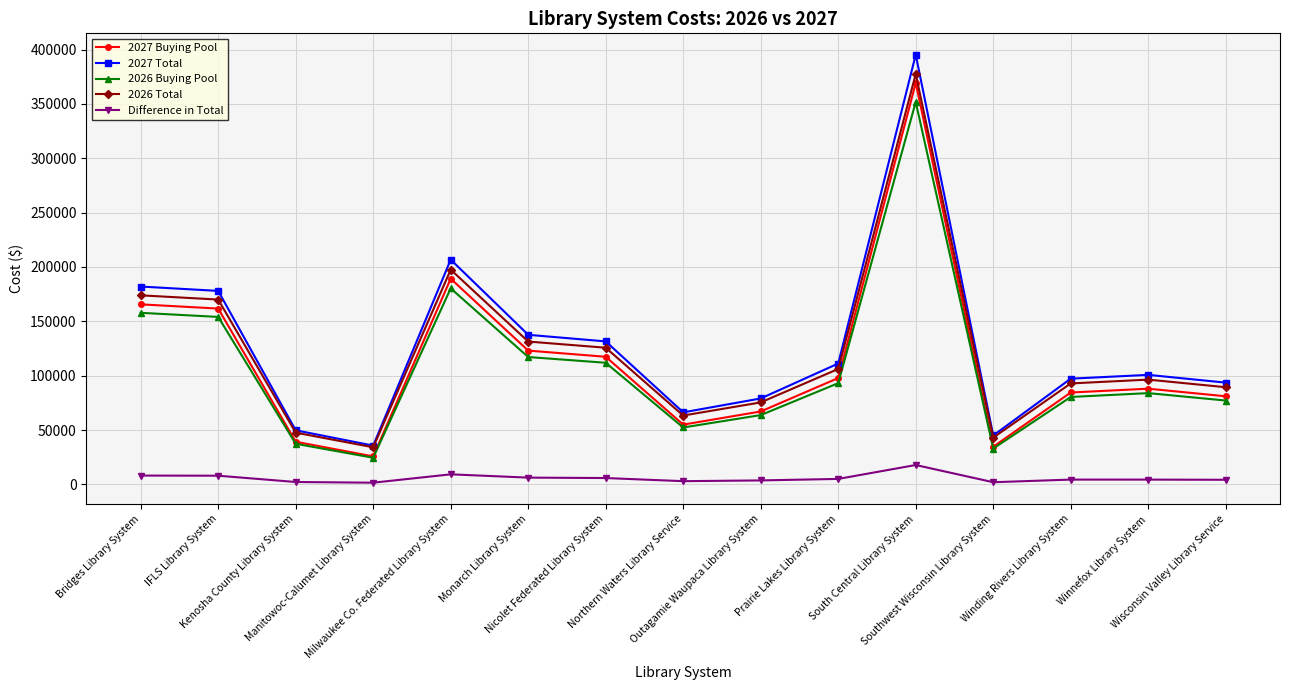

What is the label of the 4th point from the left?

Manitowoc-Calumet Library System